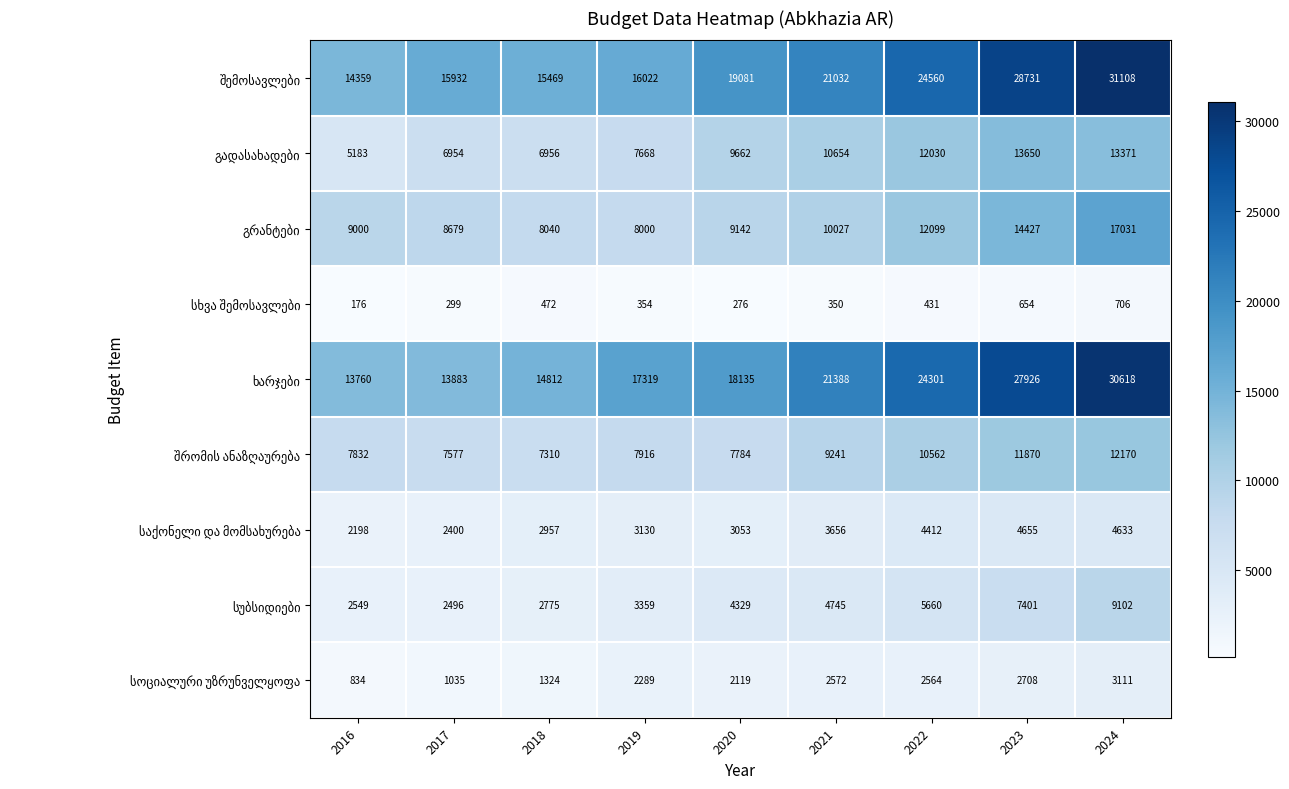

What is the maximum value shown in the chart?

31108